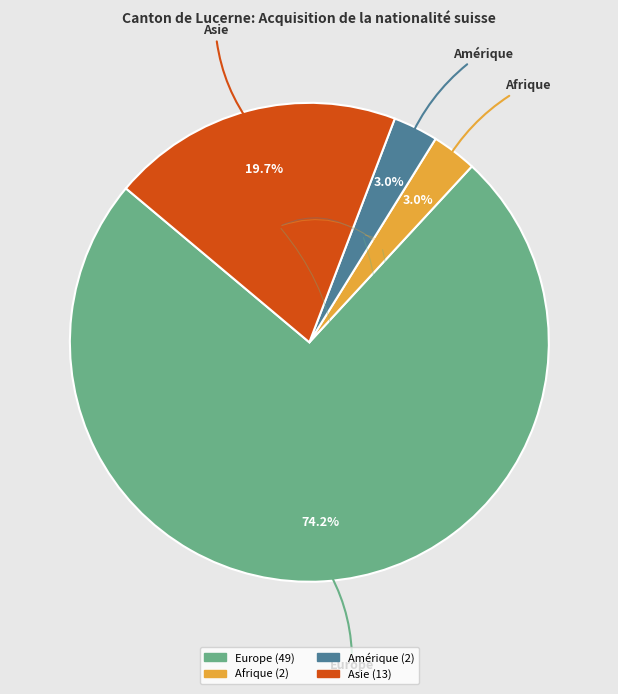

Is there a majority slice in this chart?

Yes